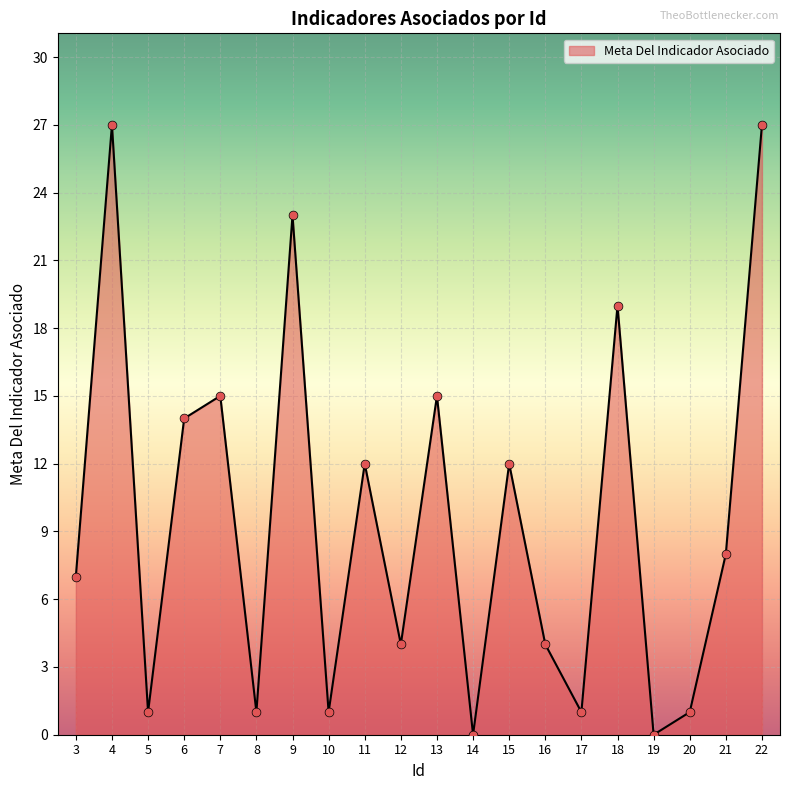

Approximately how many times larger is the value at 6 compared to 3?

2.0